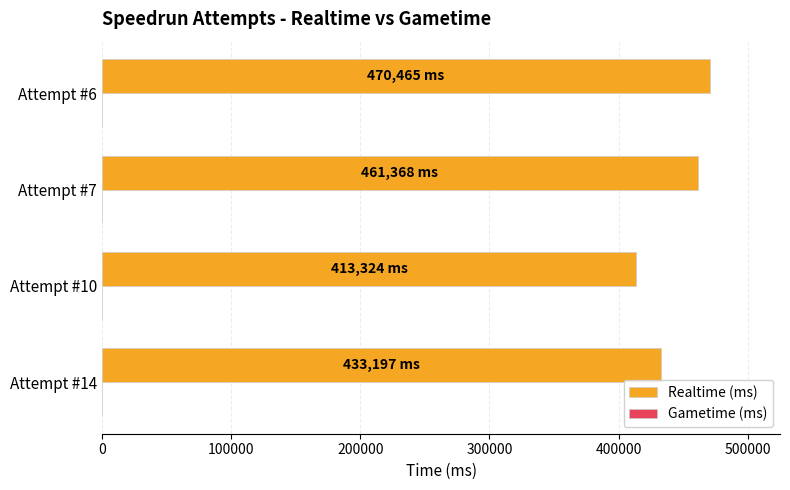

What is the difference between the second highest and second lowest values?

28171